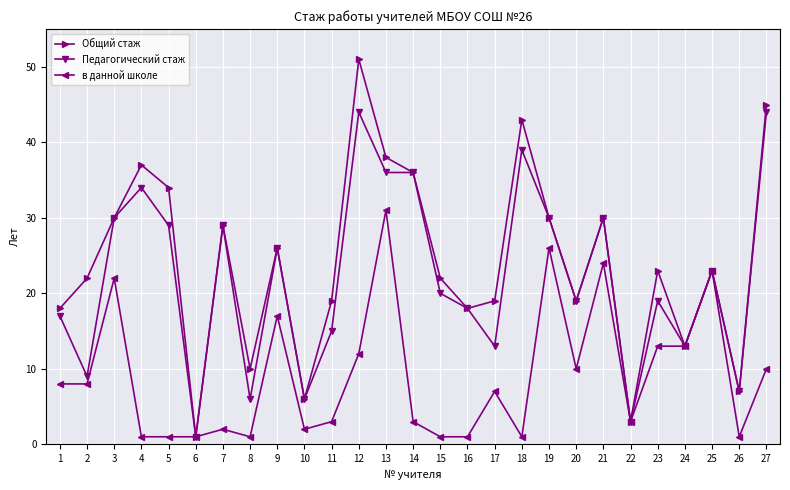

The value of Общий стаж at 19 is 30. True or false?

True